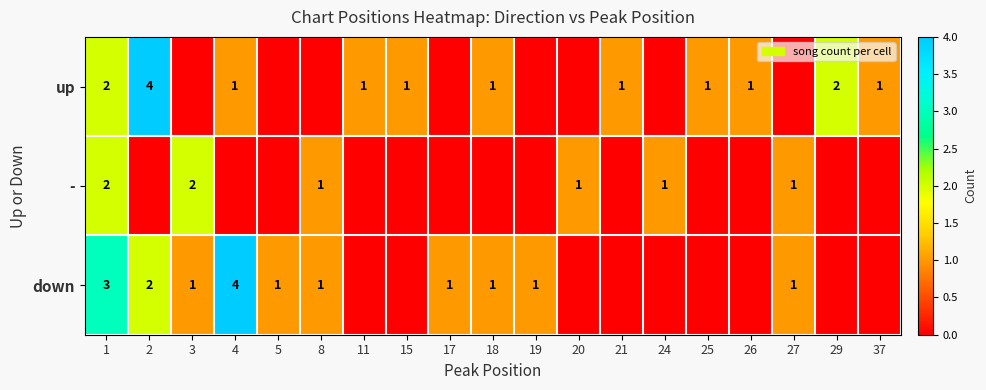

The value of up at 18 is 0. True or false?

False